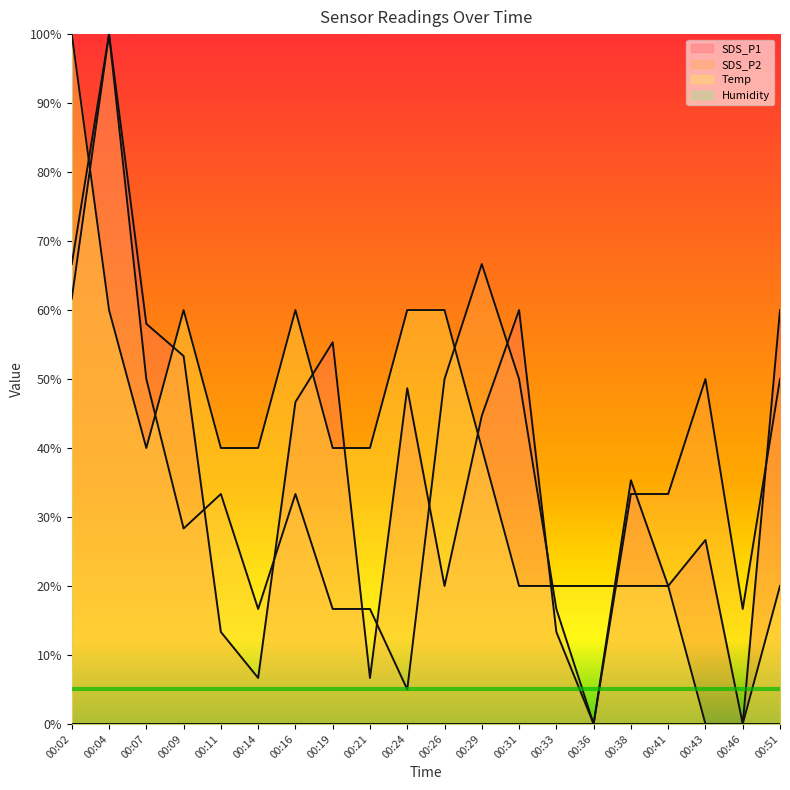

Reading left to right, what are all the values shown in this chart?

SDS_P1: 66.7	100.0	58.0	53.3	13.3	6.7	46.7	55.3	6.7	48.7	20.0	44.7	60.0	13.3	0.0	35.3	20.0	26.7	0.0	60.0
SDS_P2: 61.7	100.0	50.0	28.3	33.3	16.7	33.3	16.7	16.7	5.0	50.0	66.7	50.0	16.7	0.0	33.3	33.3	50.0	16.7	50.0
Temp: 100.0	60.0	40.0	60.0	40.0	40.0	60.0	40.0	40.0	60.0	60.0	40.0	20.0	20.0	20.0	20.0	20.0	0.0	0.0	20.0